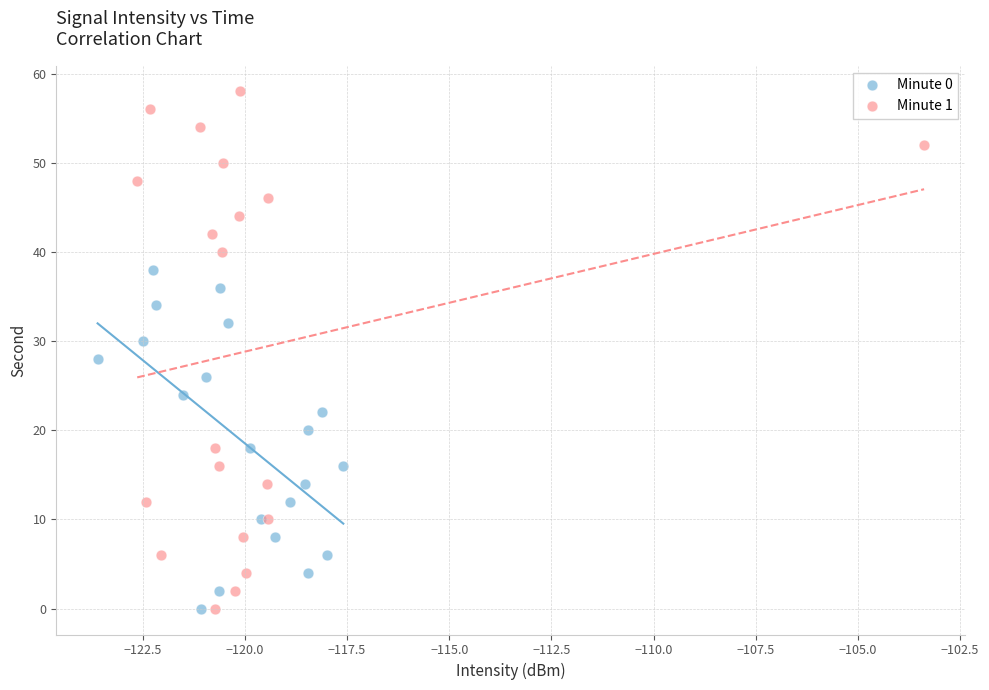

Which series has the largest Y range (max minus min)?

Minute 1